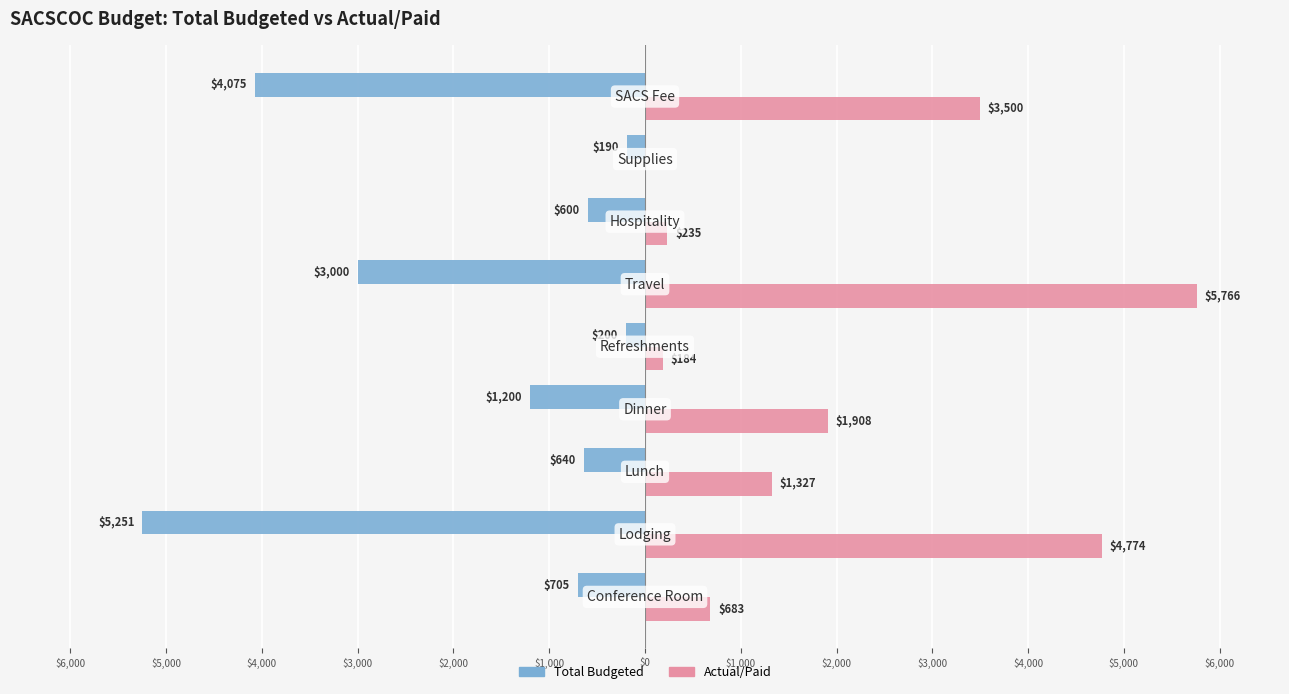

What are all the series names shown in the legend?

Total Budgeted, Actual/Paid